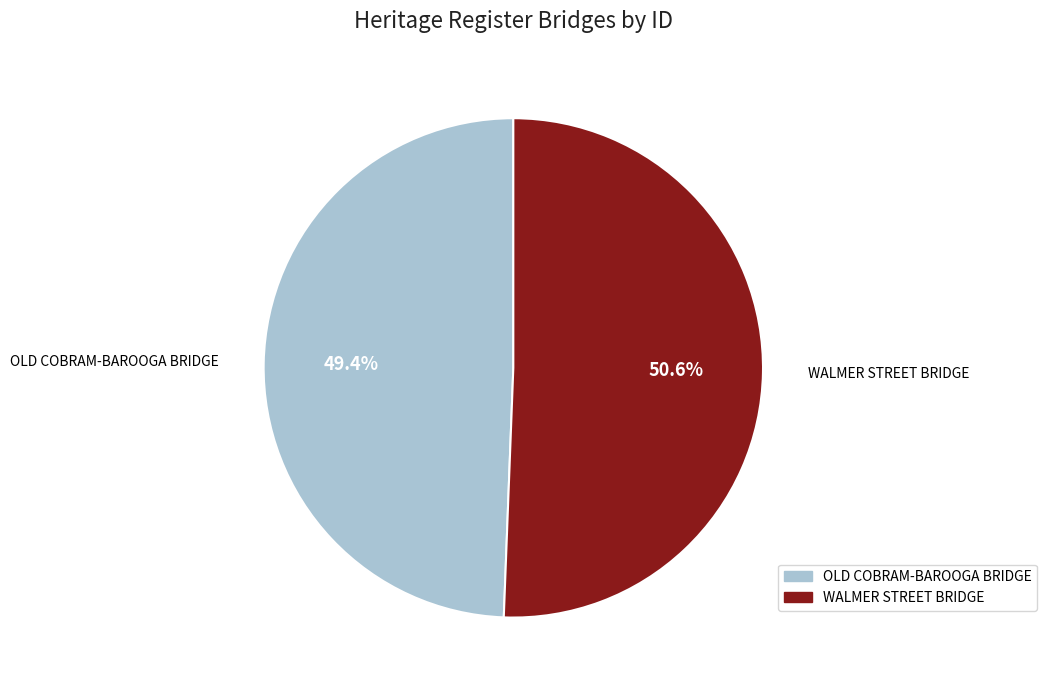

How much of the chart is everything except WALMER STREET BRIDGE?

49.4%